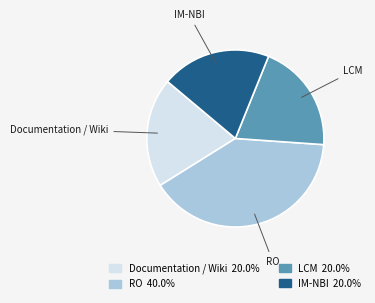

Is it true that LCM is 11% of the pie?

False